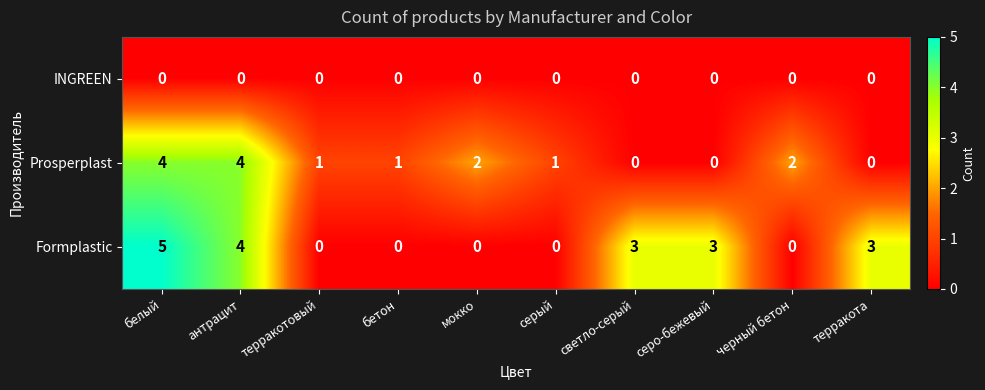

List the series in order of their peak value, lowest first.

INGREEN, Prosperplast, Formplastic